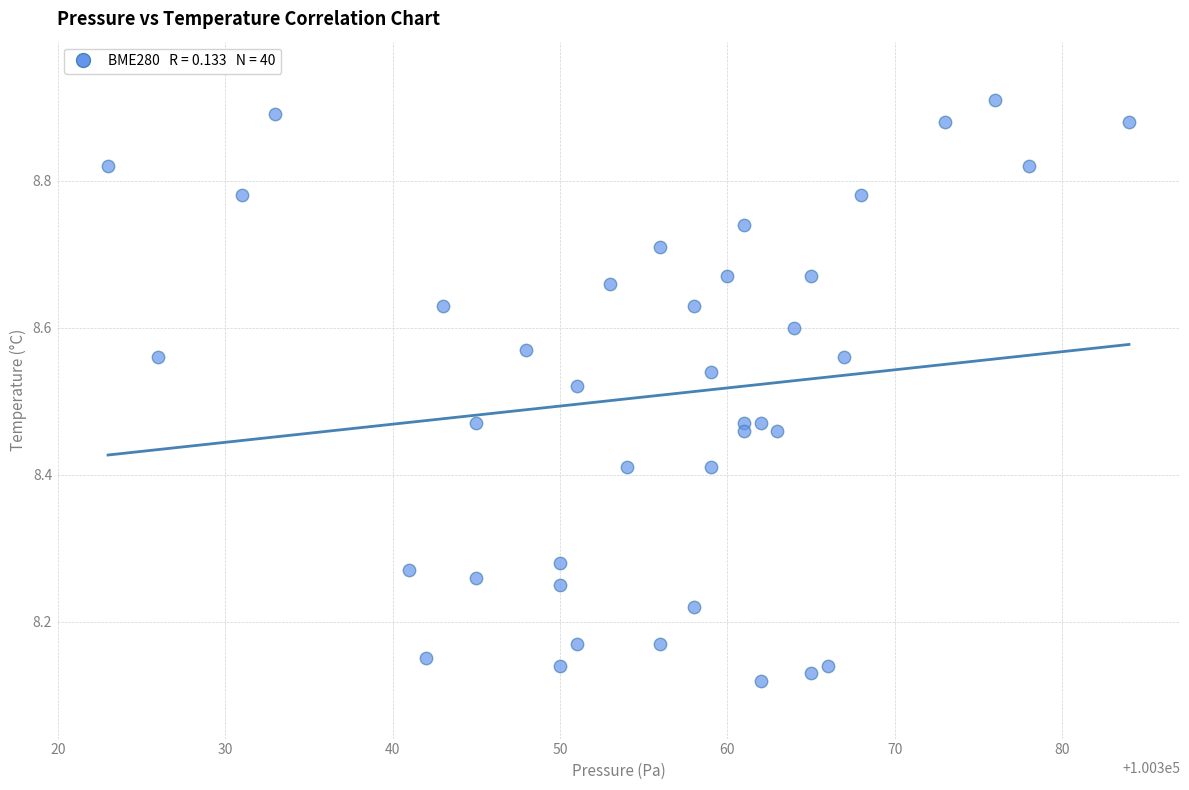

What is the range of X values (max minus min)?

61.0